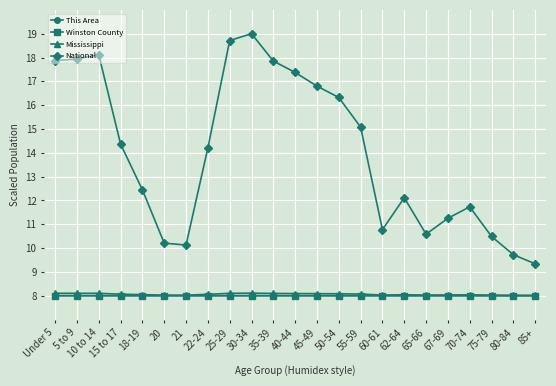

True or false: National and This Area cross at least once.

False